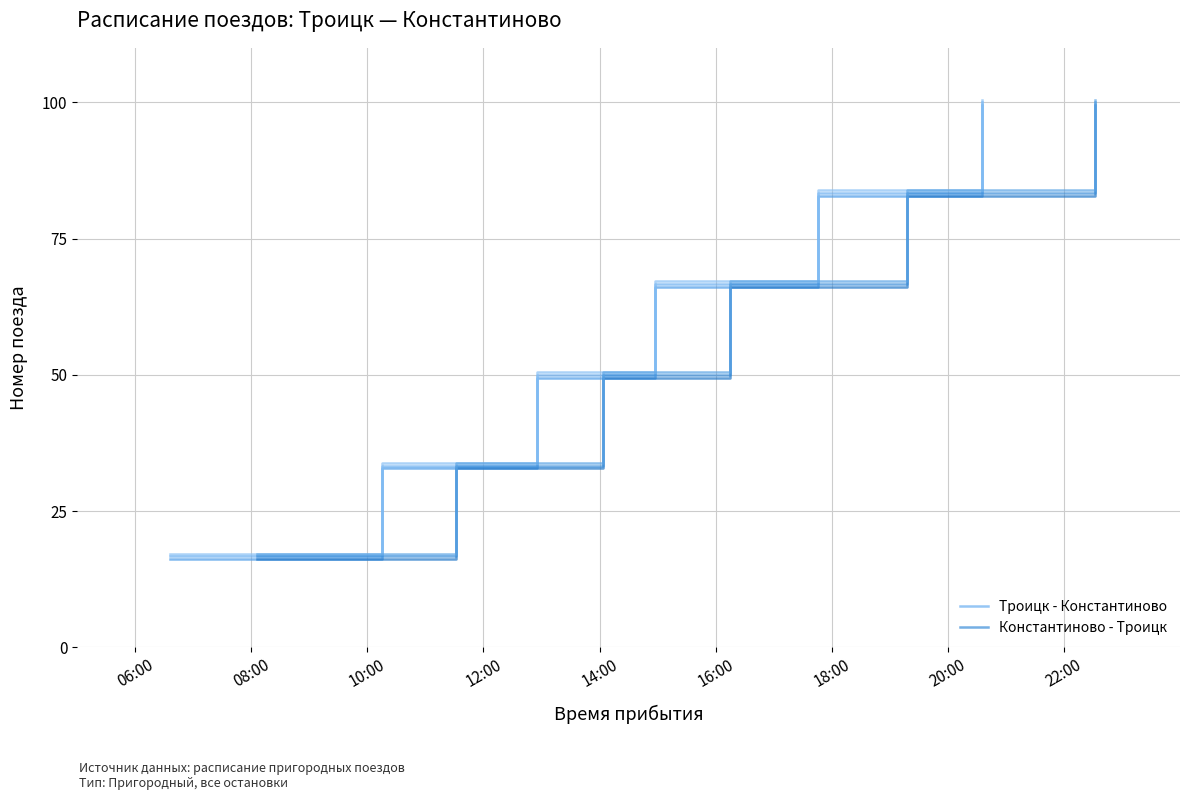

What are all the series names shown in the legend?

Троицк - Константиново, Константиново - Троицк